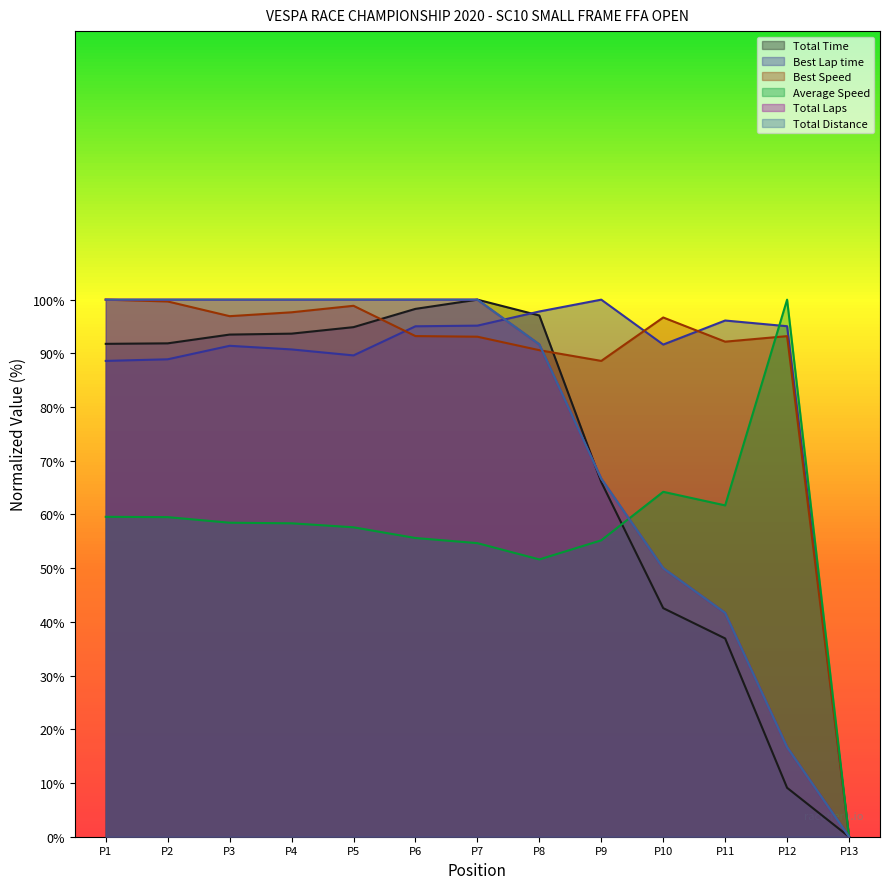

At which label does Best Lap time reach its peak?

P9